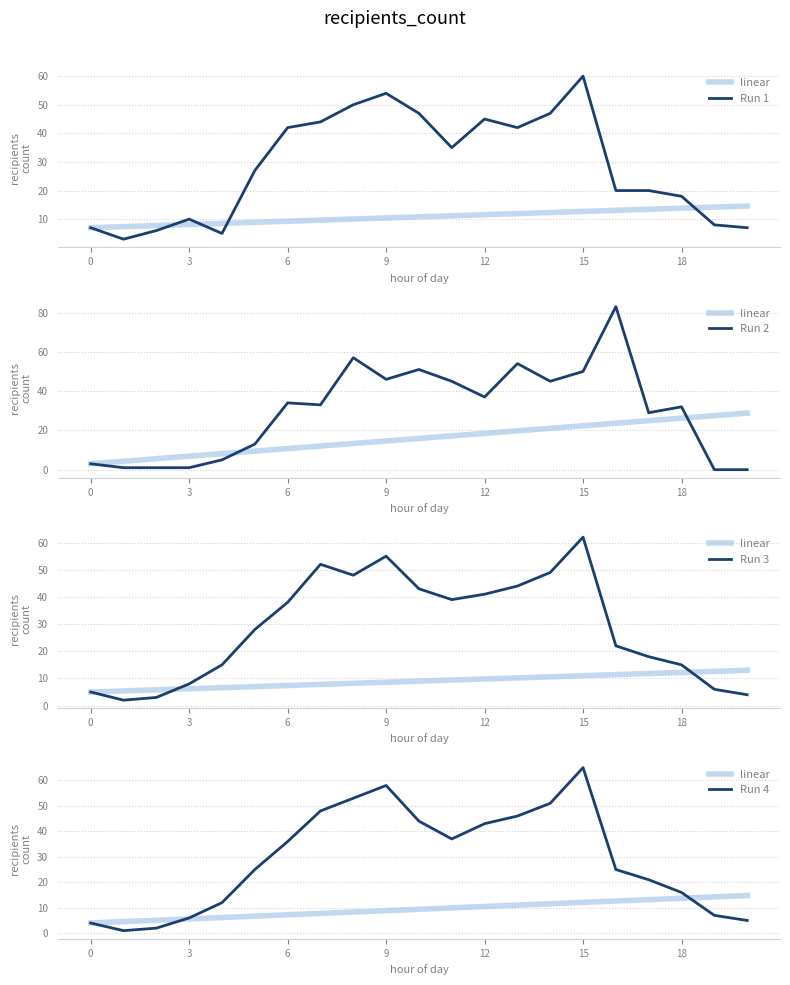

What is the average value of the linear series?

9.4